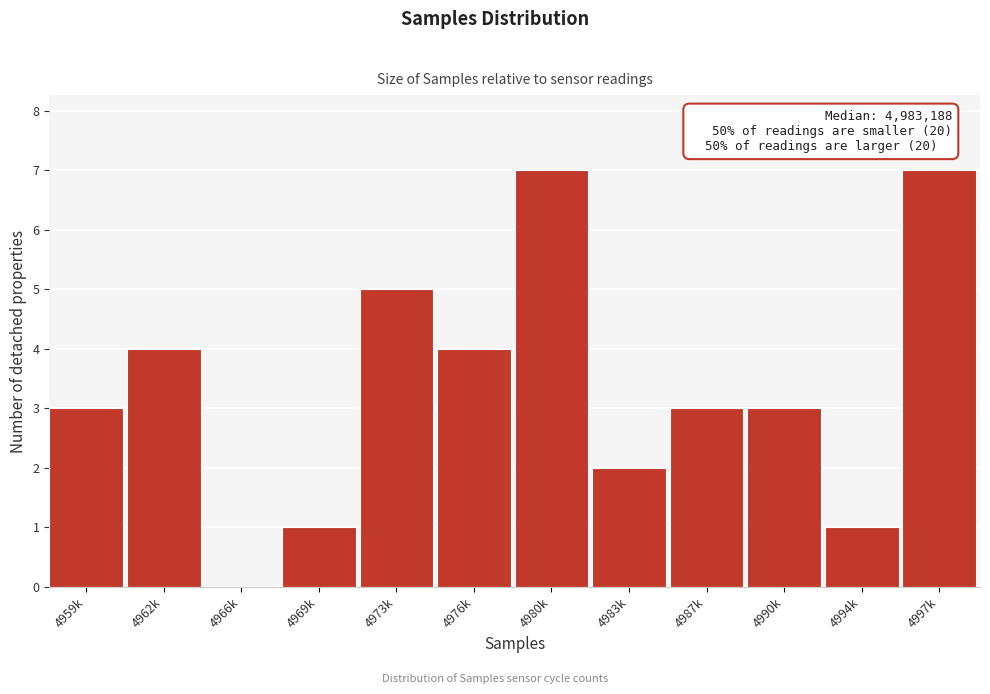

Reading left to right, list all the values displayed in this chart.

4959k=3	4962k=4	4966k=0	4969k=1	4973k=5	4976k=4	4980k=7	4983k=2	4987k=3	4990k=3	4994k=1	4997k=7